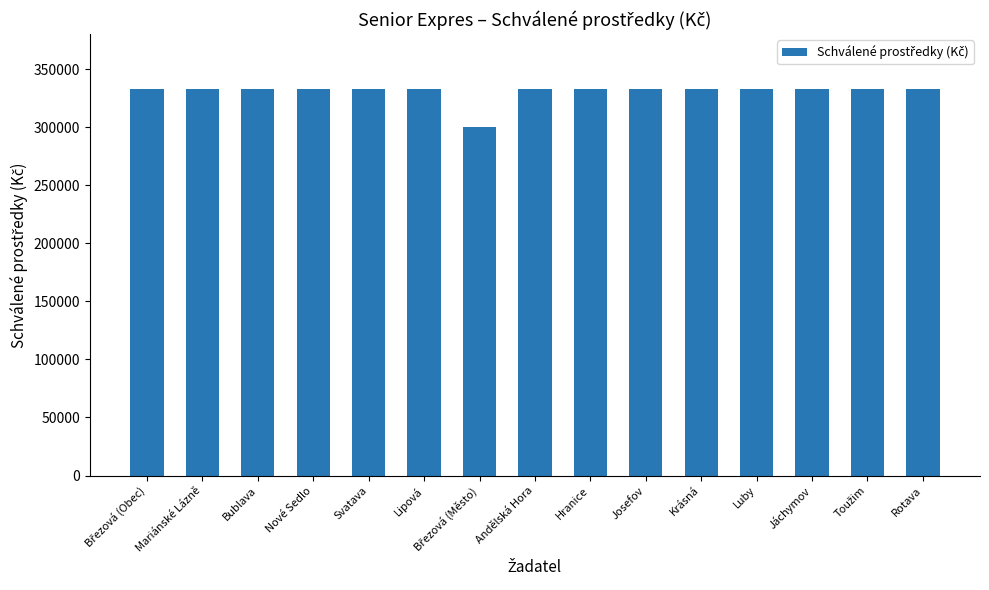

The chart shows a value of 333000 at Jáchymov. True or false?

True